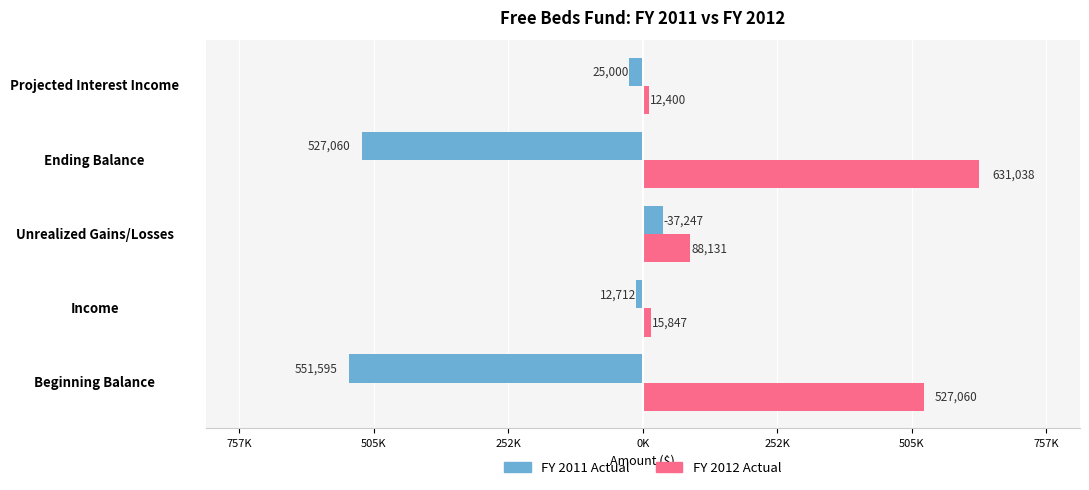

What are all the series names shown in the legend?

FY 2011 Actual, FY 2012 Actual